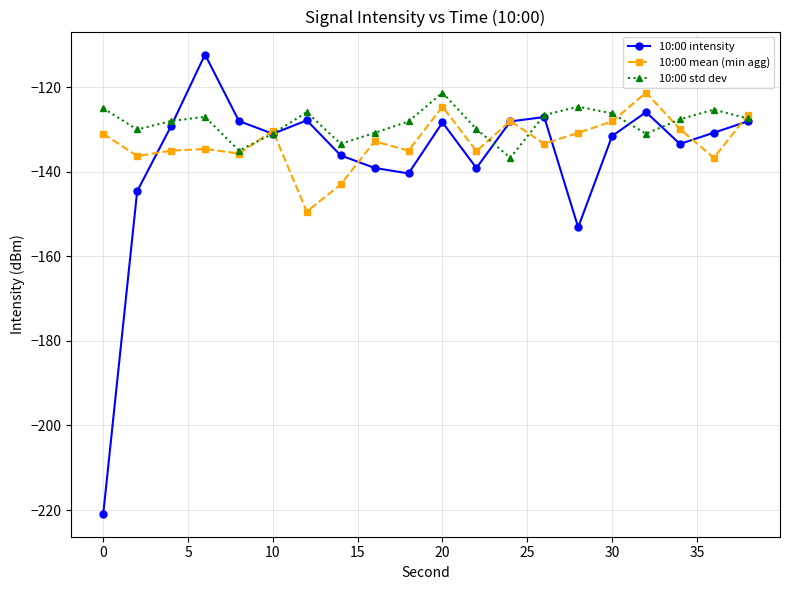

True or false: 10:00 intensity has more than 1 points higher than both neighbors.

True